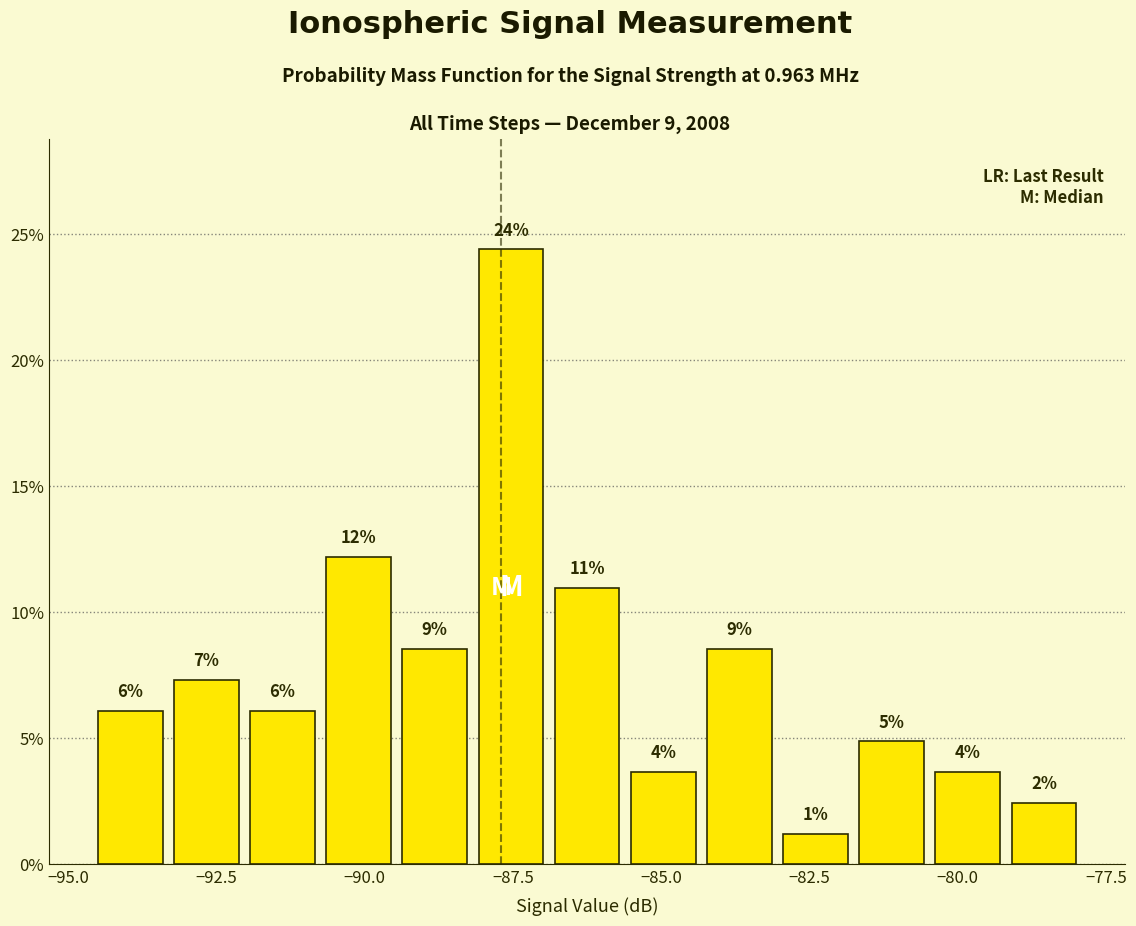

Read against the x-axis, roughly where is the centre of the tallest bar?

-87.5